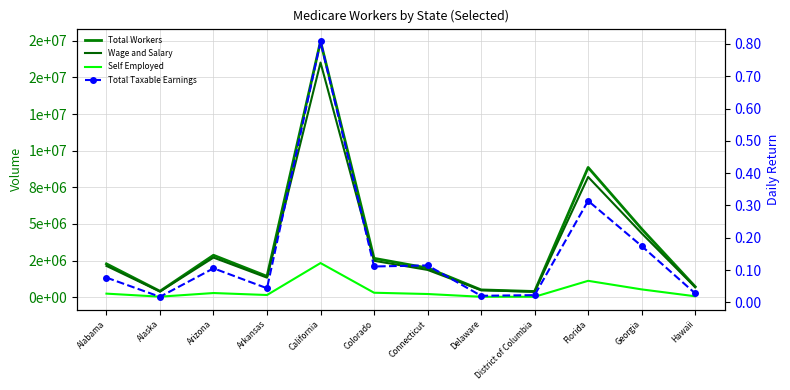

How many interior local valleys does the Self Employed series have?

3